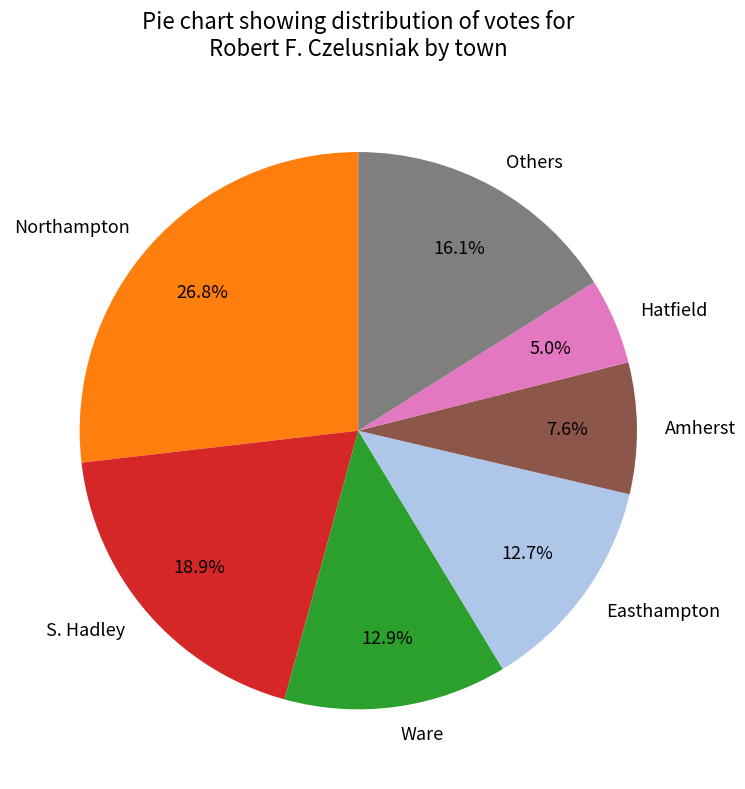

Which category has the biggest portion of the pie?

Northampton